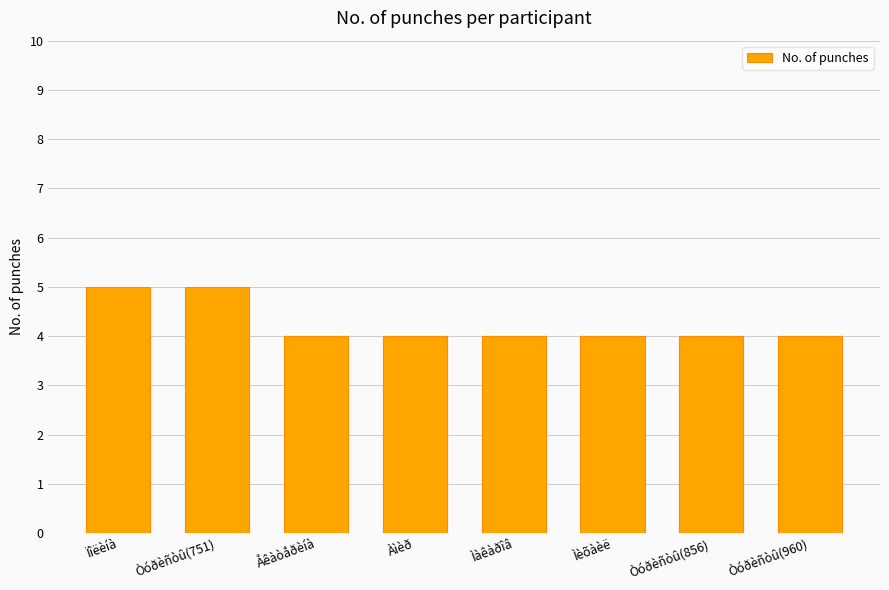

How many distinct data groups are displayed?

1